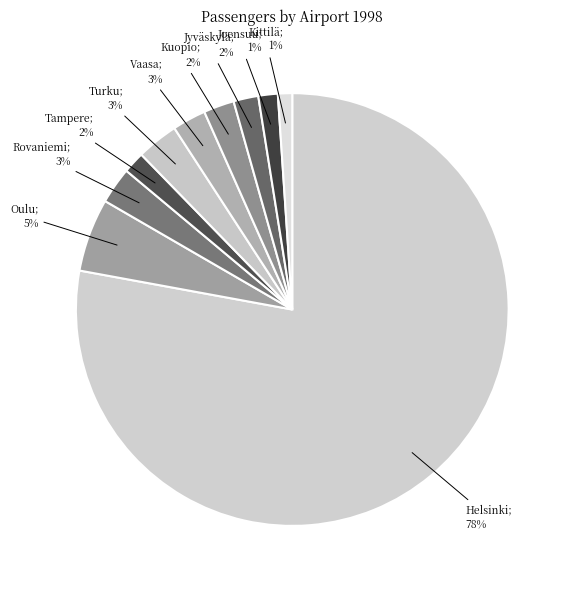

Is there any slice that represents more than half of the pie?

Yes